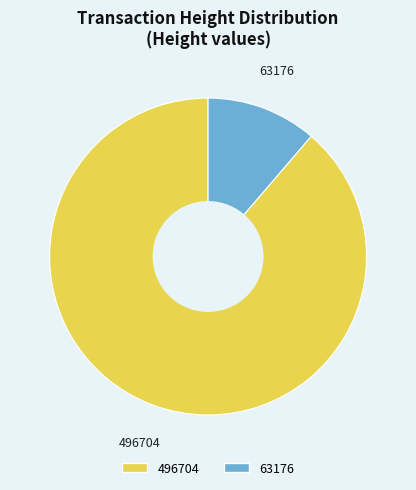

How many slices are in this pie chart?

2